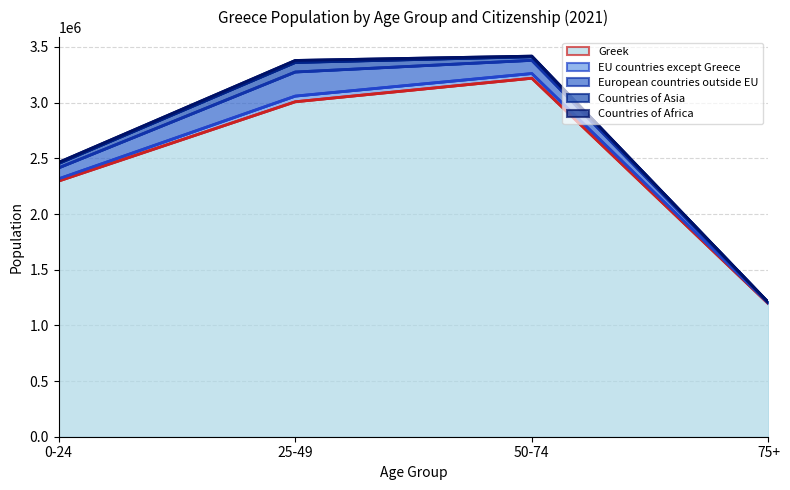

What is the difference between the maximum and minimum values in the European countries outside EU series?

210645